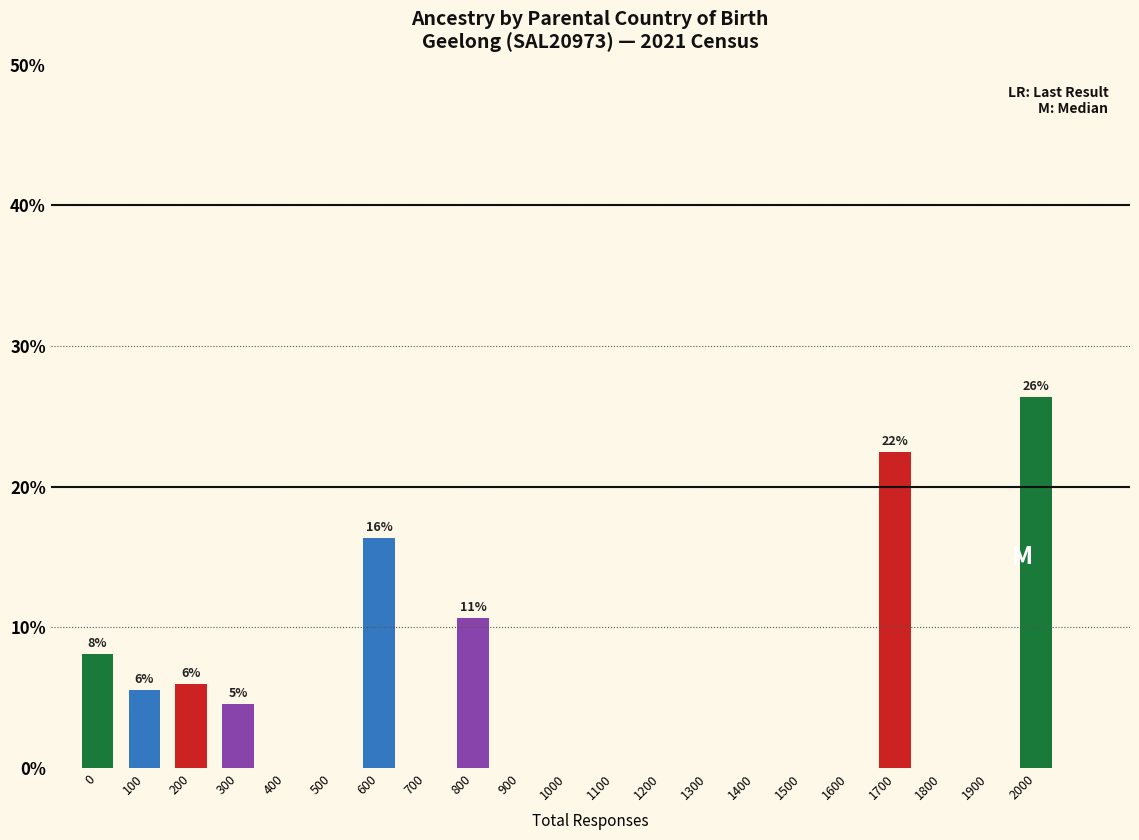

Reading left to right, list all the values displayed in this chart.

0=8.1	100=5.6	200=6.0	300=4.5	400=0.0	500=0.0	600=16.3	700=0.0	800=10.6	900=0.0	1000=0.0	1100=0.0	1200=0.0	1300=0.0	1400=0.0	1500=0.0	1600=0.0	1700=22.5	1800=0.0	1900=0.0	2000=26.4